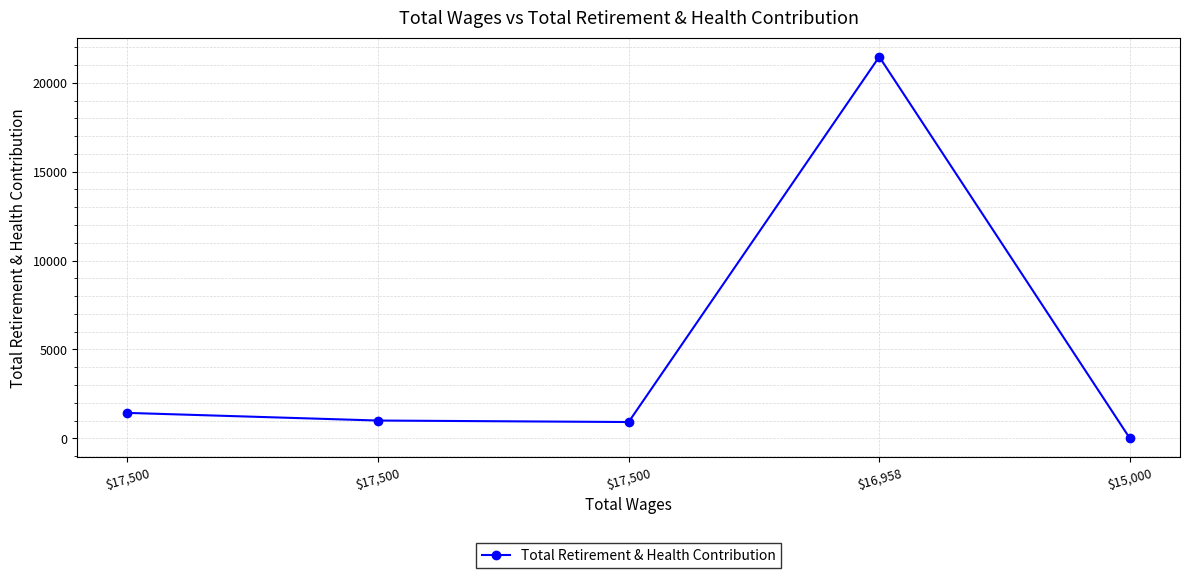

Is this an area chart (filled region under the line)?

No